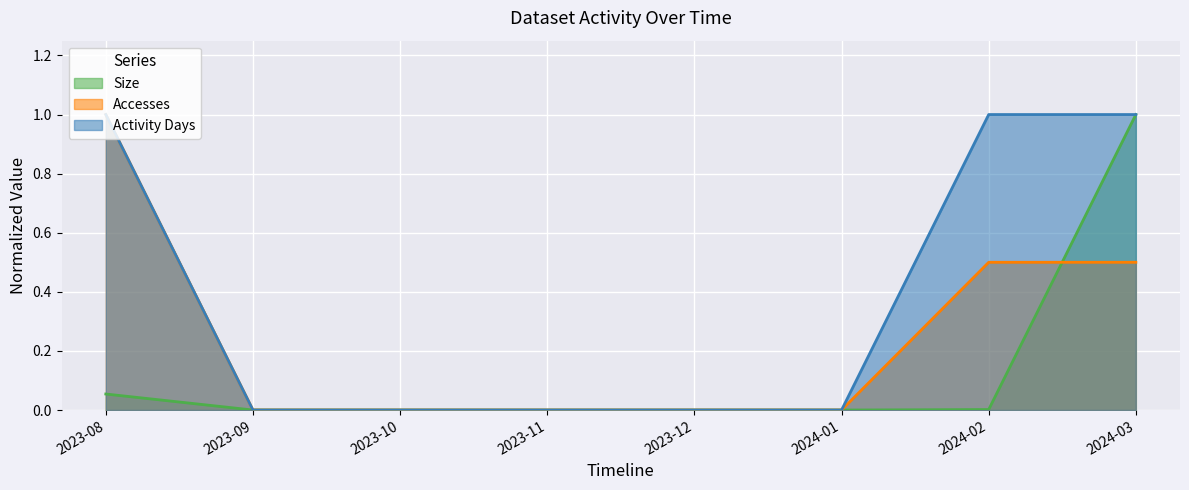

How many data points in Activity Days are above 0?

3